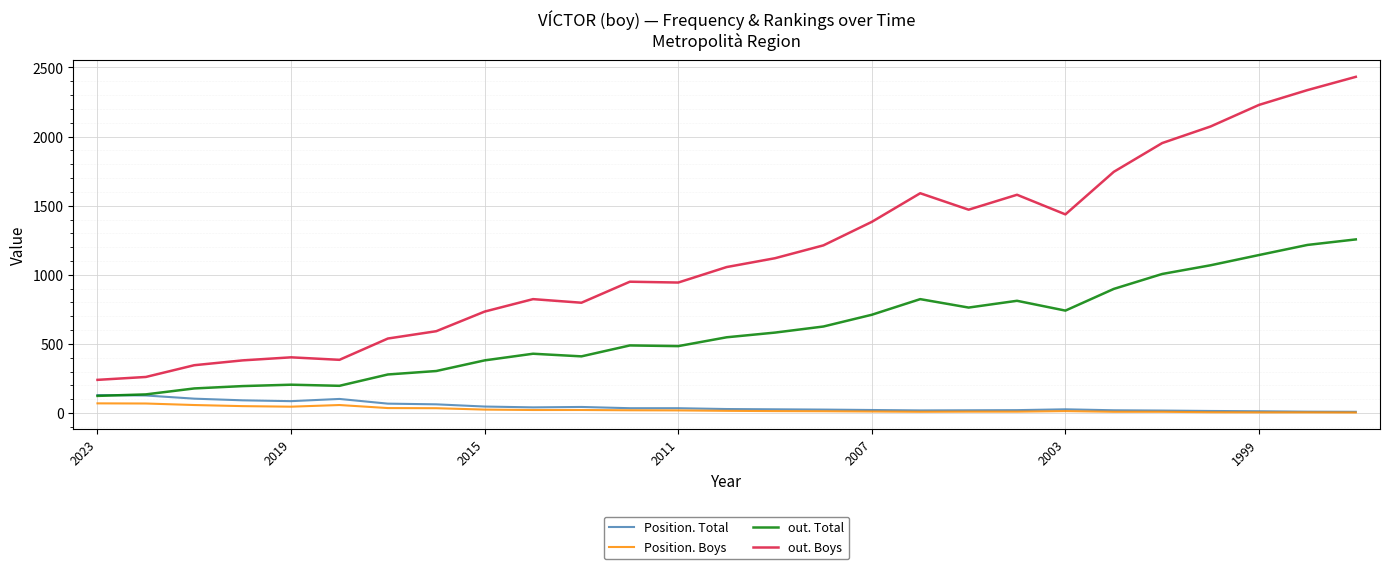

Which series has the largest total across all categories?

out. Boys